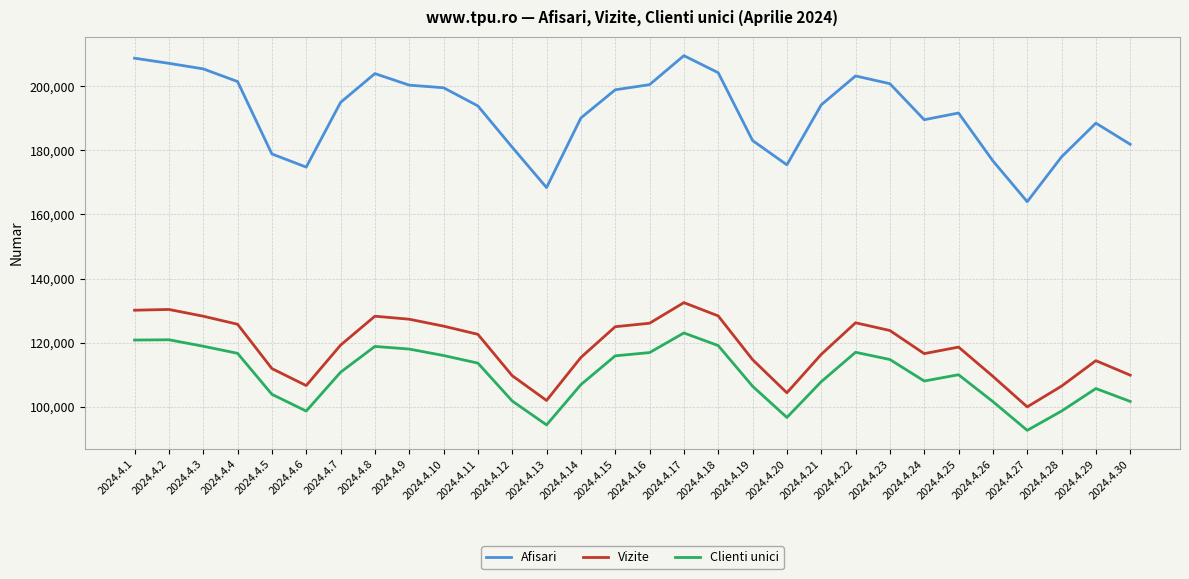

In Vizite, how many points are higher than both neighbors (excluding endpoints)?

6